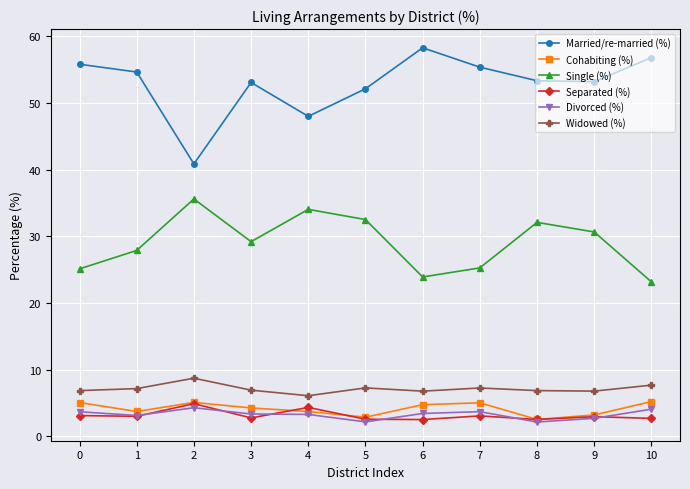

True or false: Separated (%) has a value of 2.5 at 5.

True